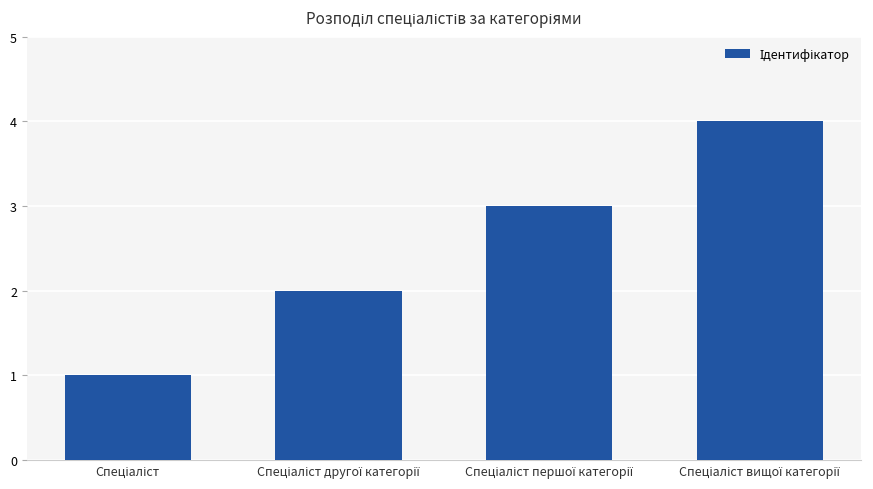

What is the difference between the maximum and minimum values?

3